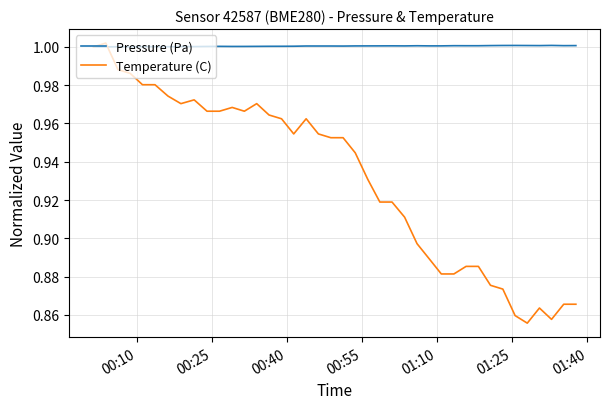

Which series has the largest total across all categories?

Pressure (Pa)